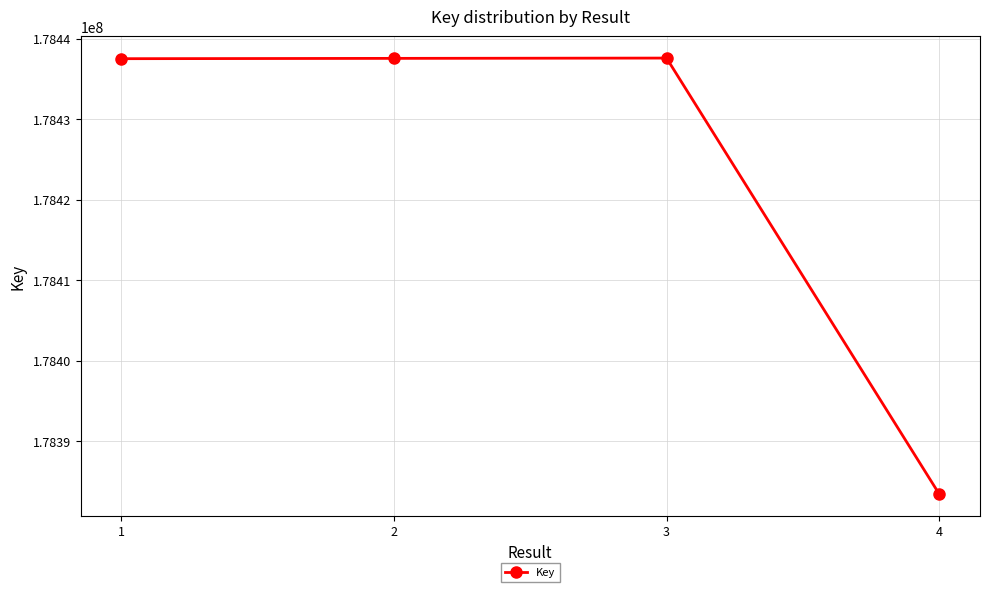

What is the change in value from 2 to 3?

+37